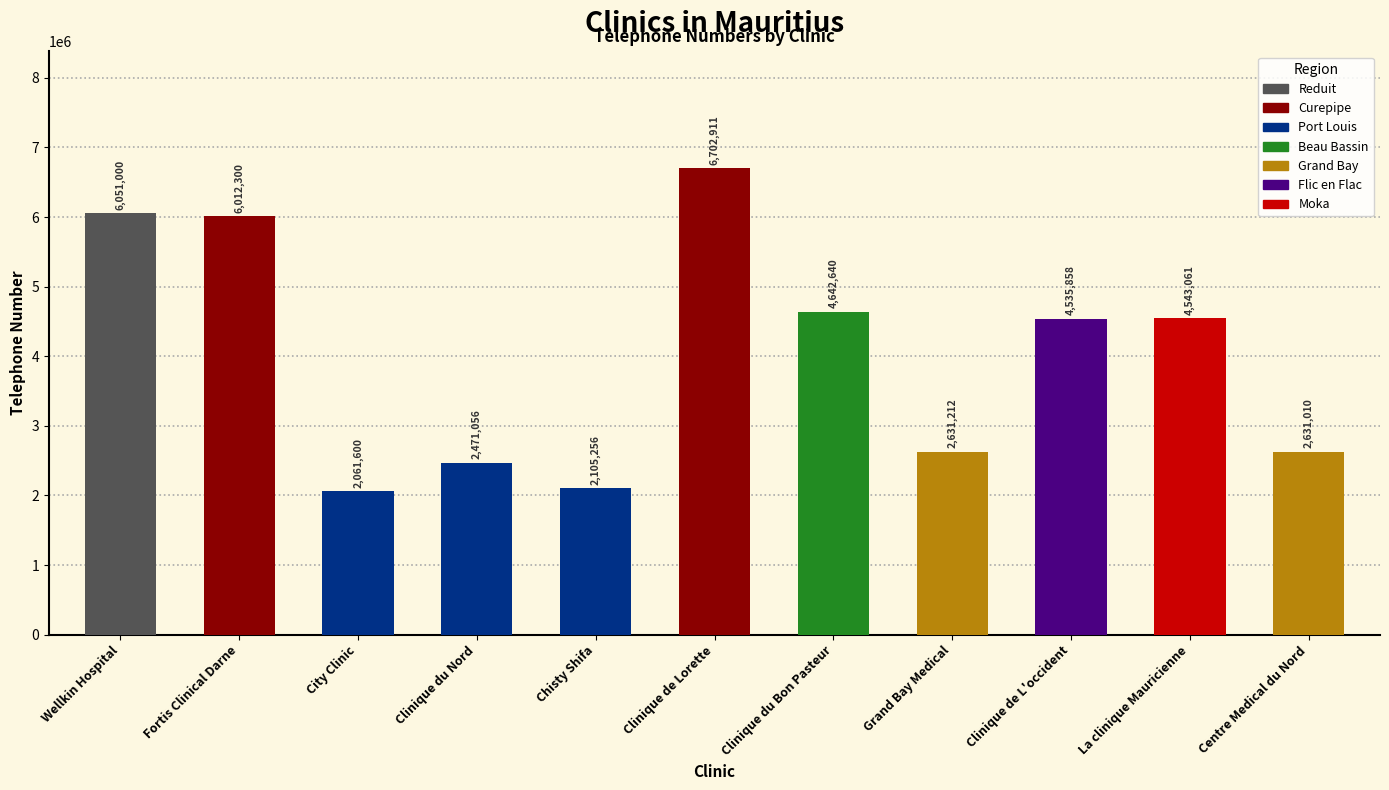

Reading right to left, extract all data points from this chart.

Centre Medical du Nord=2631010	La clinique Mauricienne=4543061	Clinique de L'occident=4535858	Grand Bay Medical=2631212	Clinique du Bon Pasteur=4642640	Clinique de Lorette=6702911	Chisty Shifa=2105256	Clinique du Nord=2471056	City Clinic=2061600	Fortis Clinical Darne=6012300	Wellkin Hospital=6051000